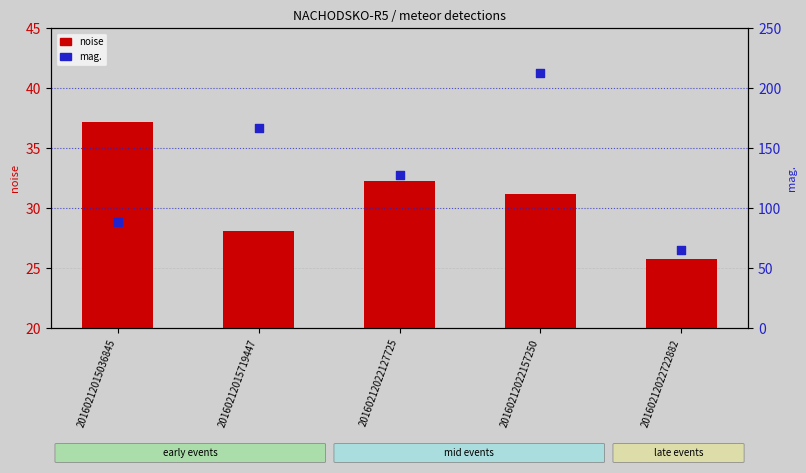

At which category is the sum across all series the highest?

20160212022157250